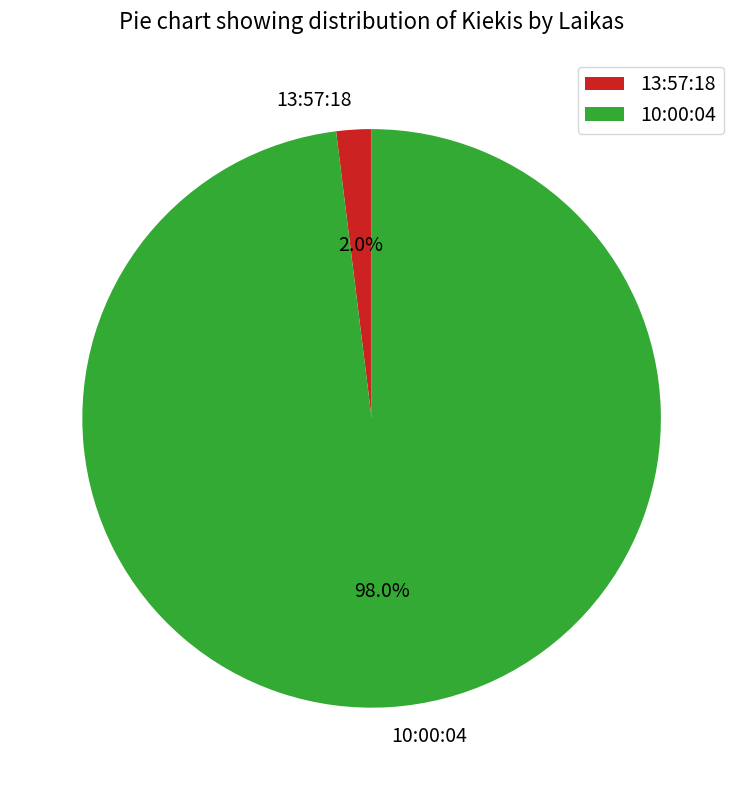

Combined, do 13:57:18 and 10:00:04 account for over 50%?

Yes